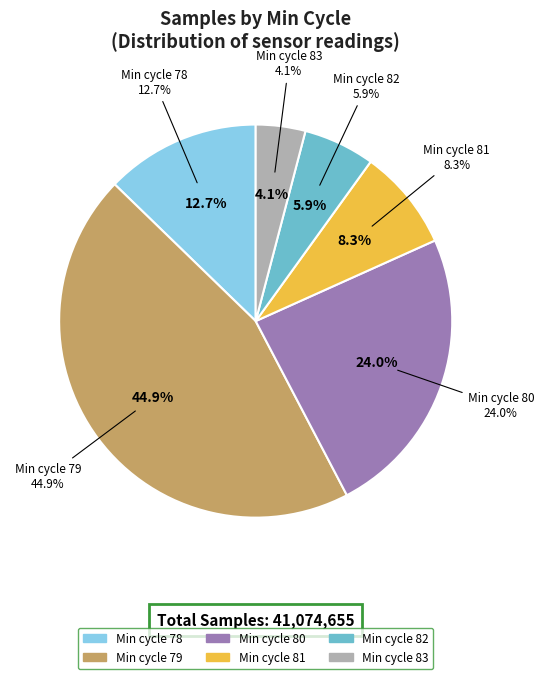

Does 80 account for over 50% of the chart?

No